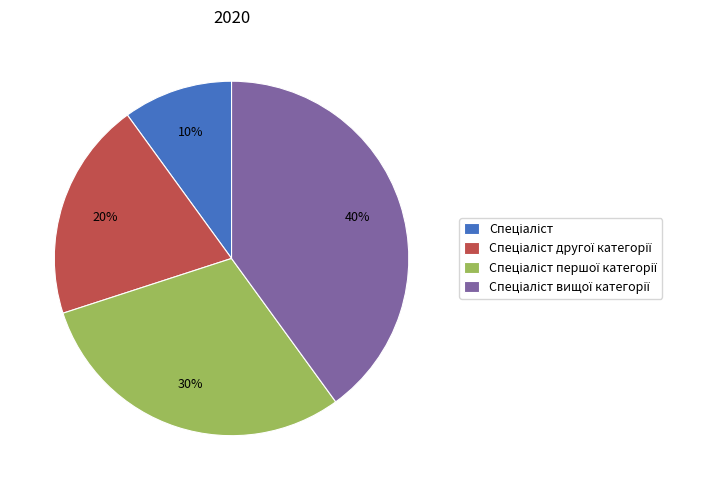

Is there a majority slice in this chart?

No